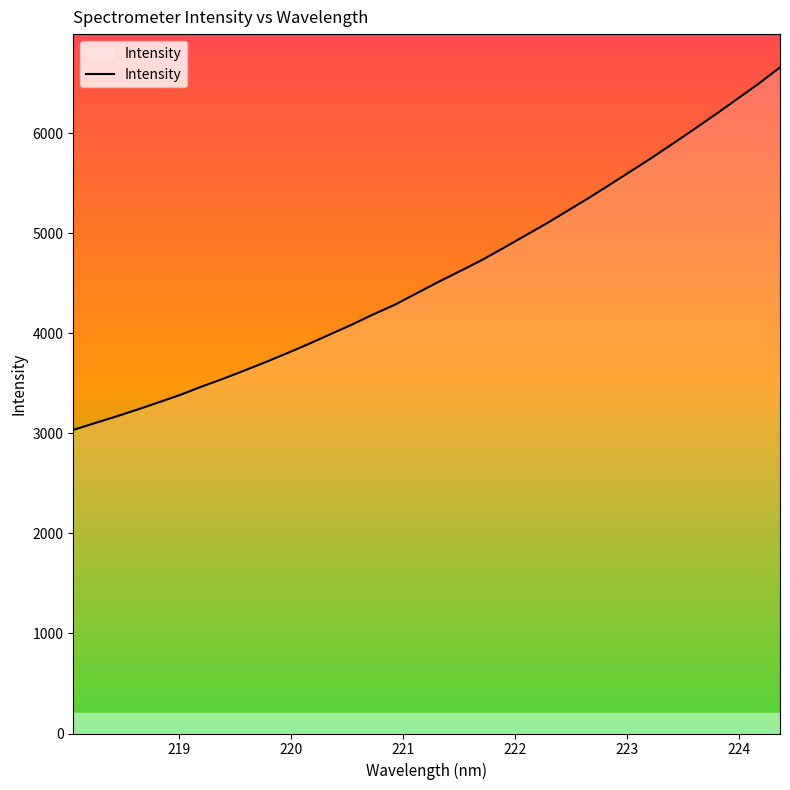

What is the difference between the maximum and minimum values?

3624.2